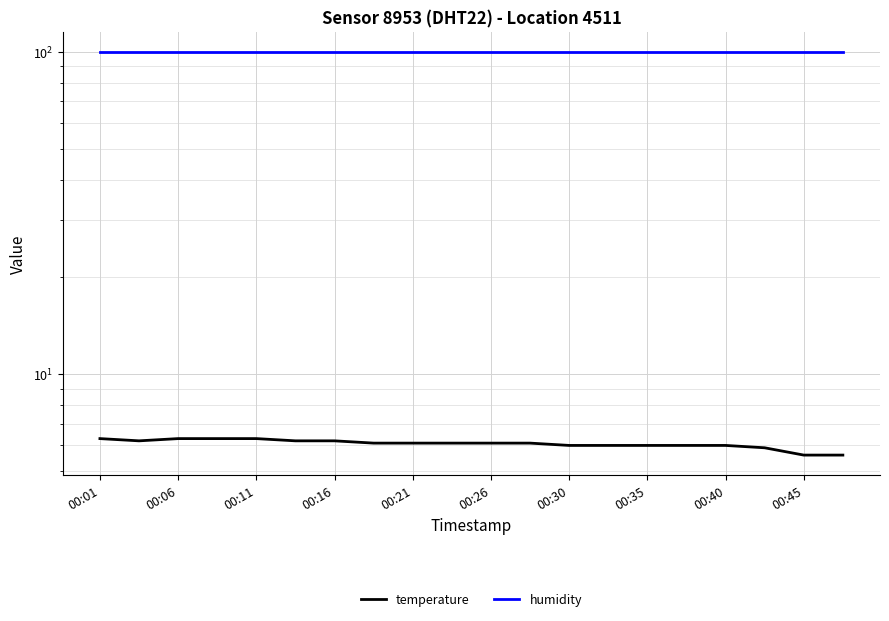

Where does the temperature series first go above 6?

00:01